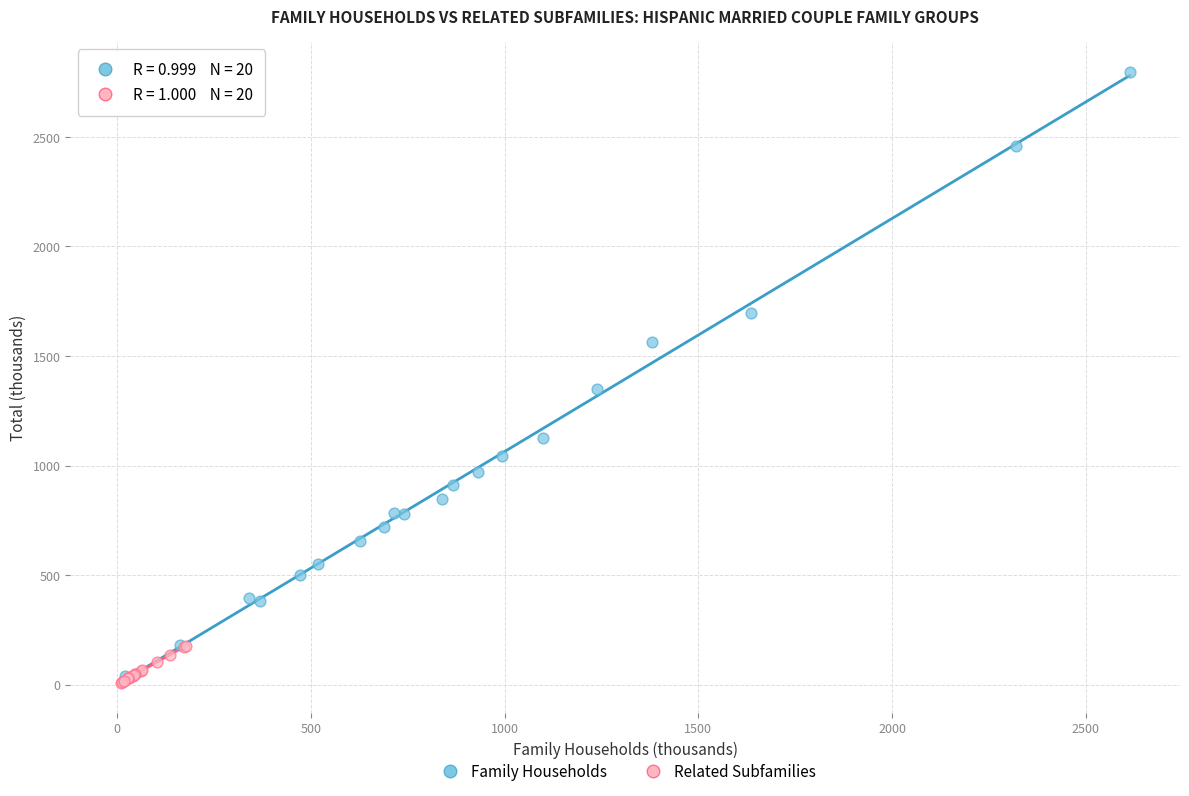

Which series reaches the maximum Y coordinate?

Family Households